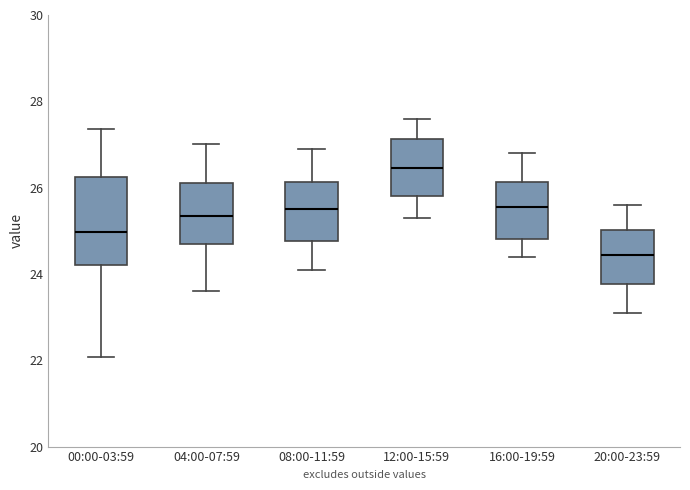

Where is the lower edge of the box for 16:00-19:59 on the y-axis? The values are not printed on the chart, so give them approximately, as read against the axis.

24.8